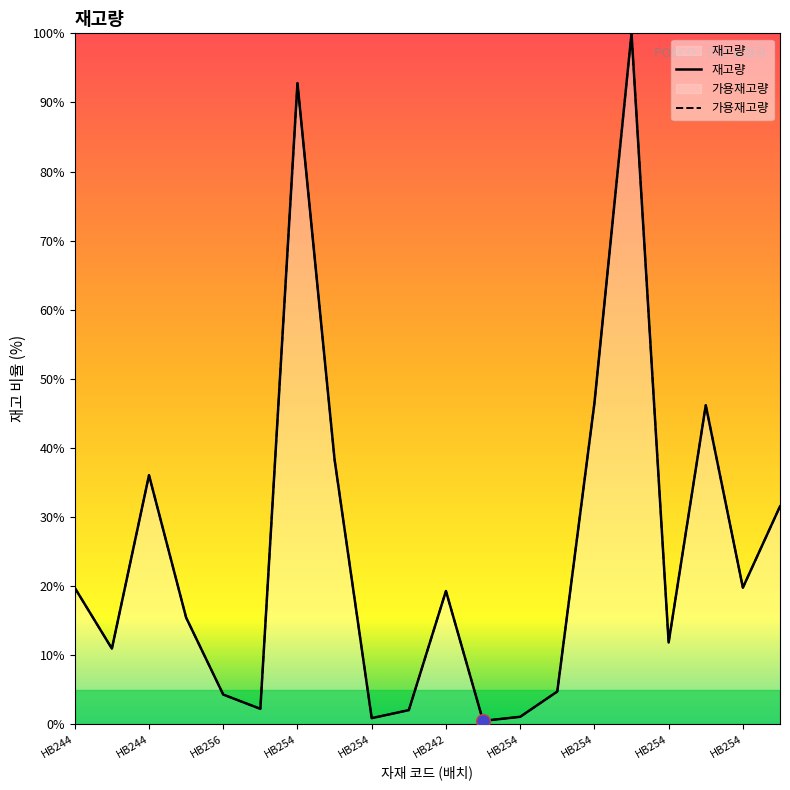

What is the difference between the 가용재고량 values at HB254_H20_15.5 and HB256_H20_7?

1.3